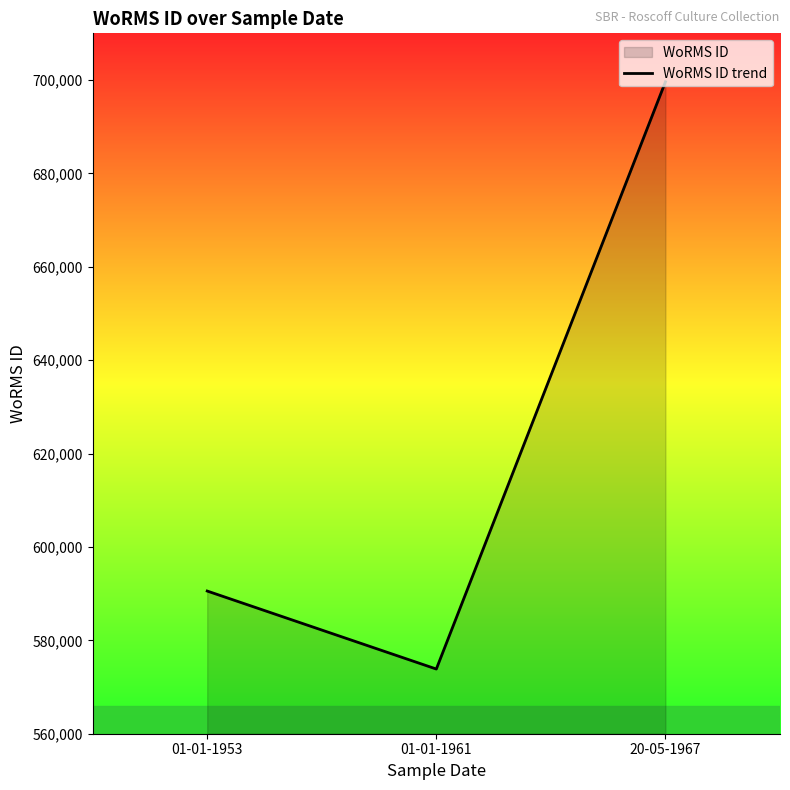

Reading left to right, what are all the values shown in this chart?

590558	573854	699620